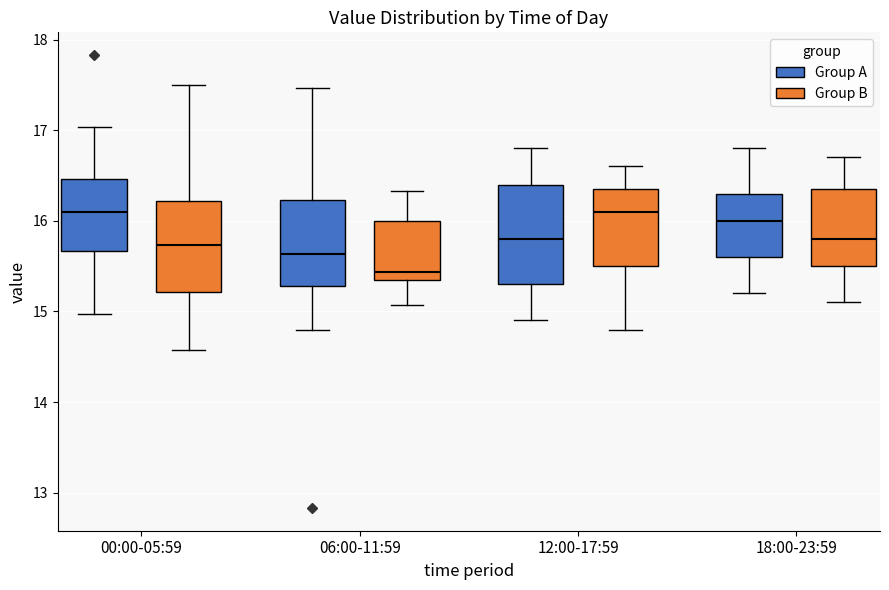

Reading left to right, transcribe this box plot: for each box, give where its median line is, the range the box spans, and where its two whiskers end, as read against the y-axis. The values are not printed on the chart, so give them approximately, as read against the axis.

00:00-05:59 (Group A): median 16.1, box 15.7 to 16.5, whiskers 15.0 to 17.0
00:00-05:59 (Group B): median 15.7, box 15.2 to 16.2, whiskers 14.6 to 17.5
06:00-11:59 (Group A): median 15.6, box 15.3 to 16.2, whiskers 14.8 to 17.5
06:00-11:59 (Group B): median 15.4 (just above the box's lower edge), box 15.4 to 16.0, whiskers 15.1 to 16.3
12:00-17:59 (Group A): median 15.8, box 15.3 to 16.4, whiskers 14.9 to 16.8
12:00-17:59 (Group B): median 16.1, box 15.5 to 16.4, whiskers 14.8 to 16.6
18:00-23:59 (Group A): median 16.0, box 15.6 to 16.3, whiskers 15.2 to 16.8
18:00-23:59 (Group B): median 15.8, box 15.5 to 16.4, whiskers 15.1 to 16.7